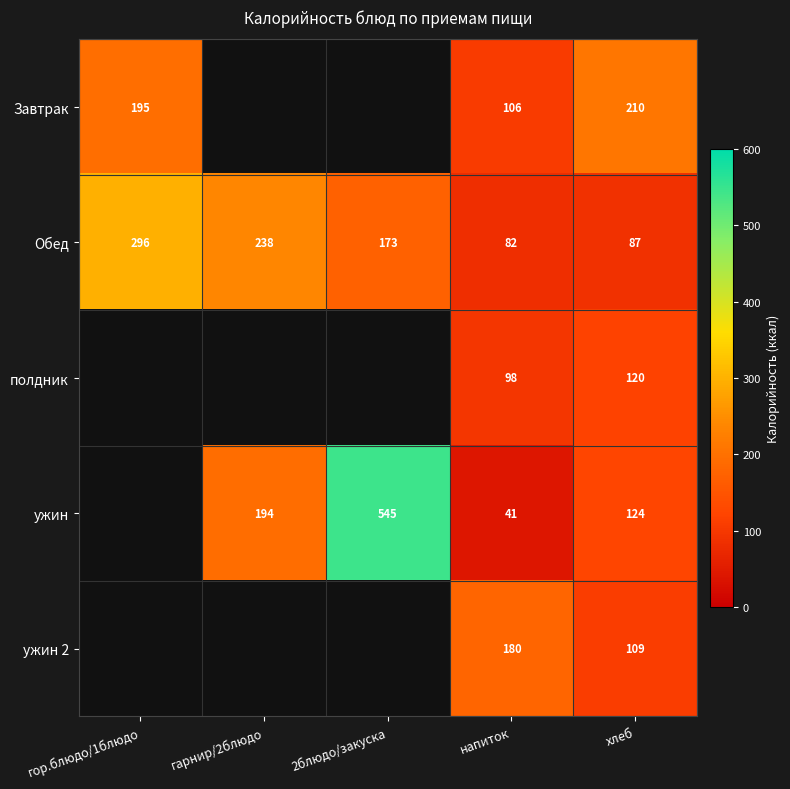

Between гарнир/2блюдо and напиток, which is larger?

напиток